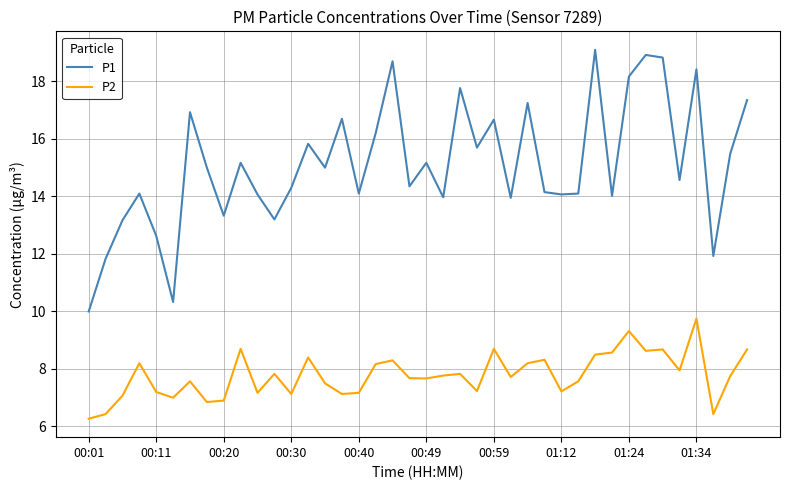

List the series in order of their peak value, lowest first.

P2, P1